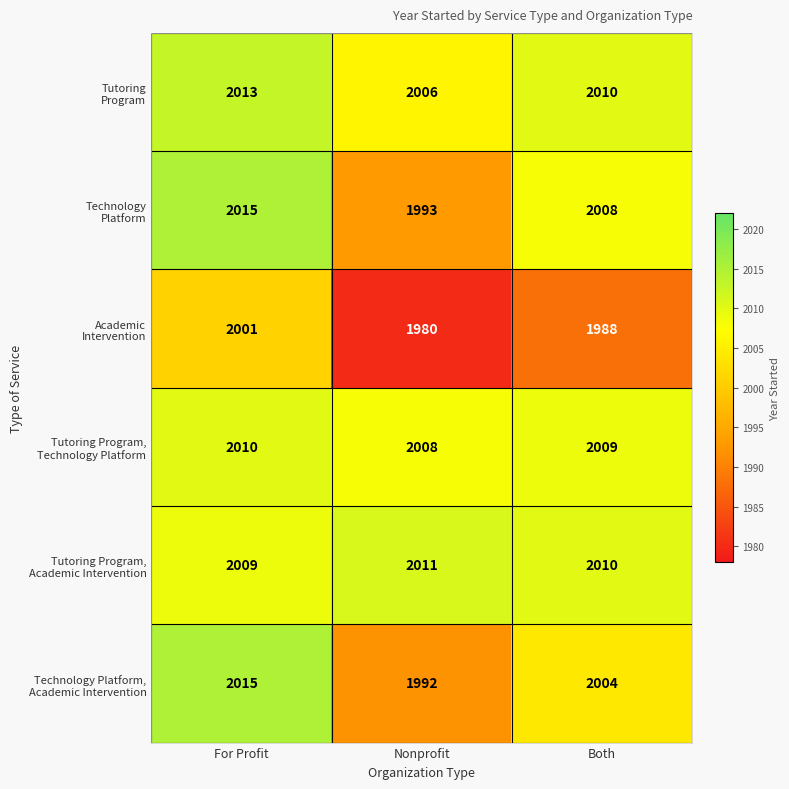

How many categories are shown in the chart?

3